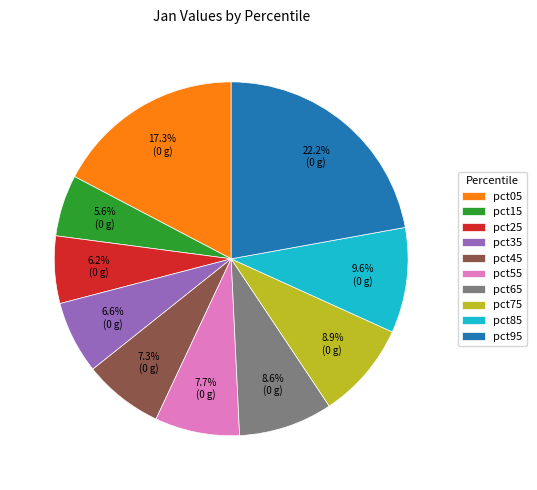

Is it true that pct65 is 9% of the pie?

True